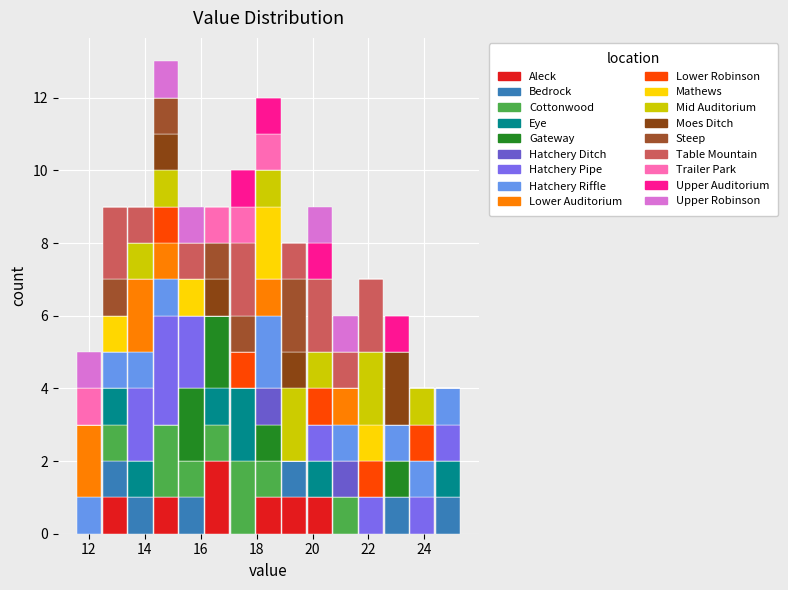

Reading left to right, transcribe this chart: for each stacked bar, give the range it covers on the x-axis and its total height. Neither the bar edges nor the heights are printed on the chart, so give them approximately, as read against the axes.

11.6 to 12.4: 5
12.4 to 13.4: 9
13.4 to 14.4: 9
14.4 to 15.2: 13
15.2 to 16.2: 9
16.2 to 17.0: 9
17.0 to 18.0: 10
18.0 to 18.8: 12
18.8 to 19.8: 8
19.8 to 20.8: 9
20.8 to 21.6: 6
21.6 to 22.6: 7
22.6 to 23.4: 6
23.4 to 24.4: 4
24.4 to 25.4: 4